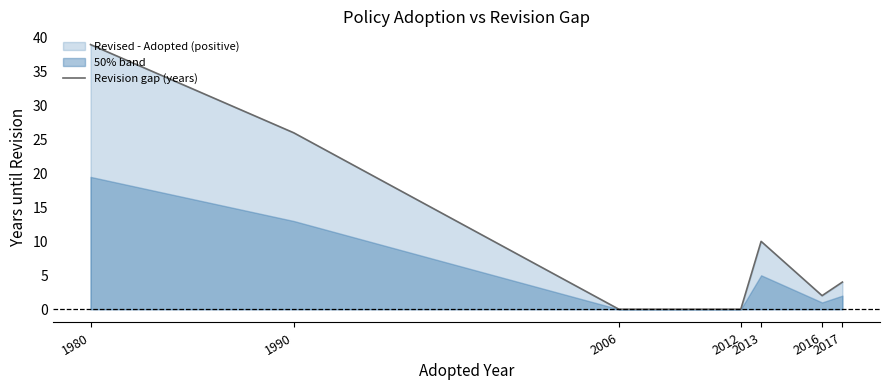

The chart shows a value of 15 at 2013. True or false?

False